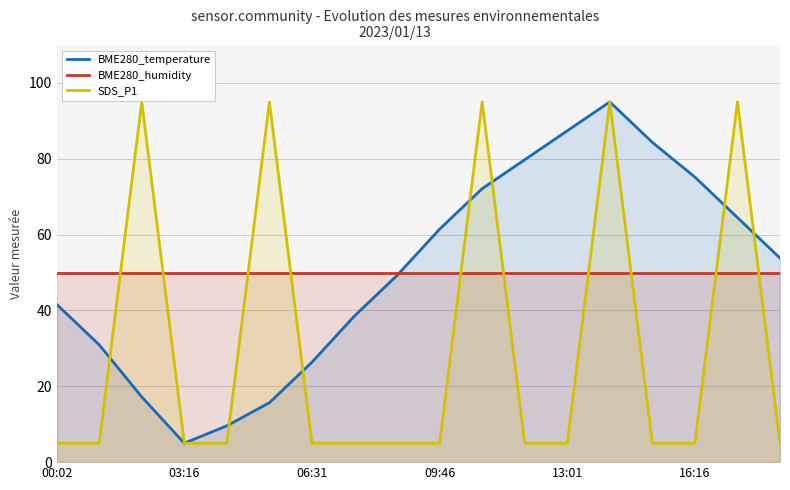

What is the maximum value shown in the chart?

95.0